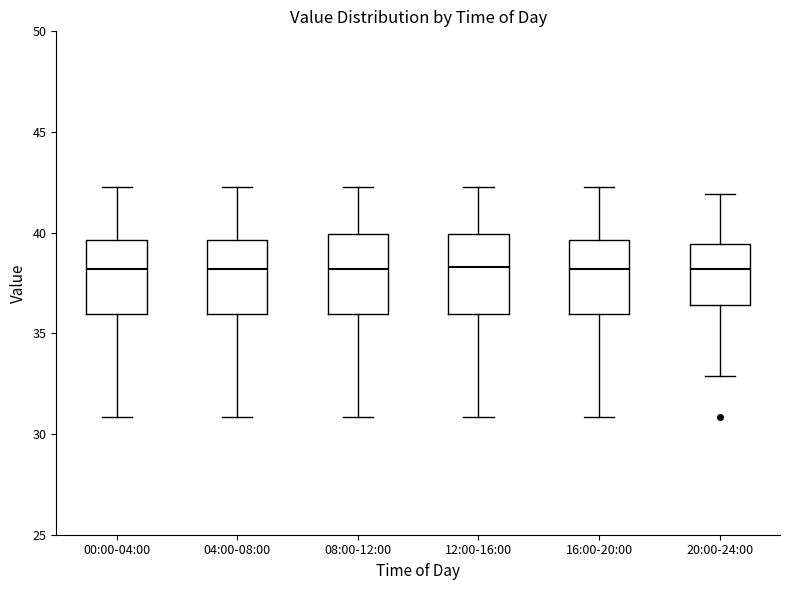

Where is the lower edge of the box for 08:00-12:00 on the y-axis? The values are not printed on the chart, so give them approximately, as read against the axis.

36.0